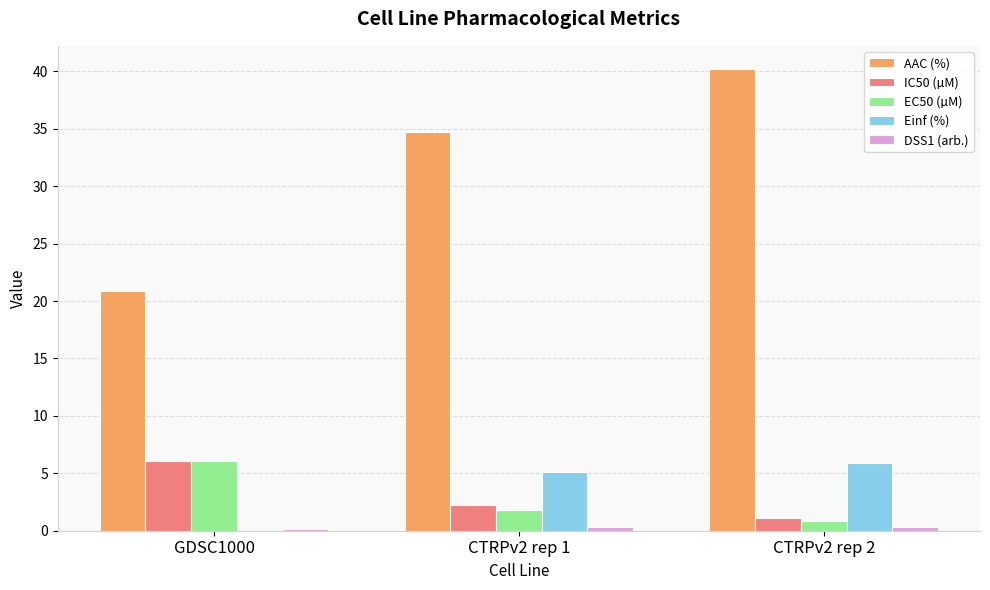

Which series has the largest total across all categories?

AAC (%)